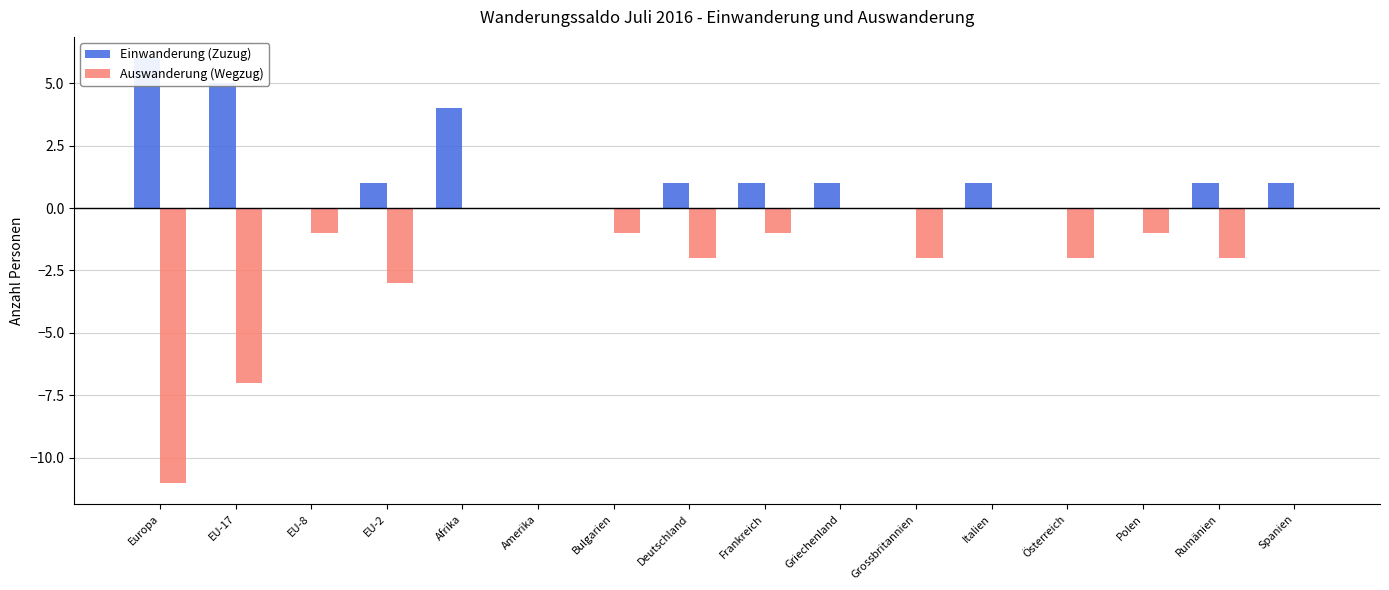

Which series changed the most between Italien and Spanien?

Einwanderung (Zuzug)